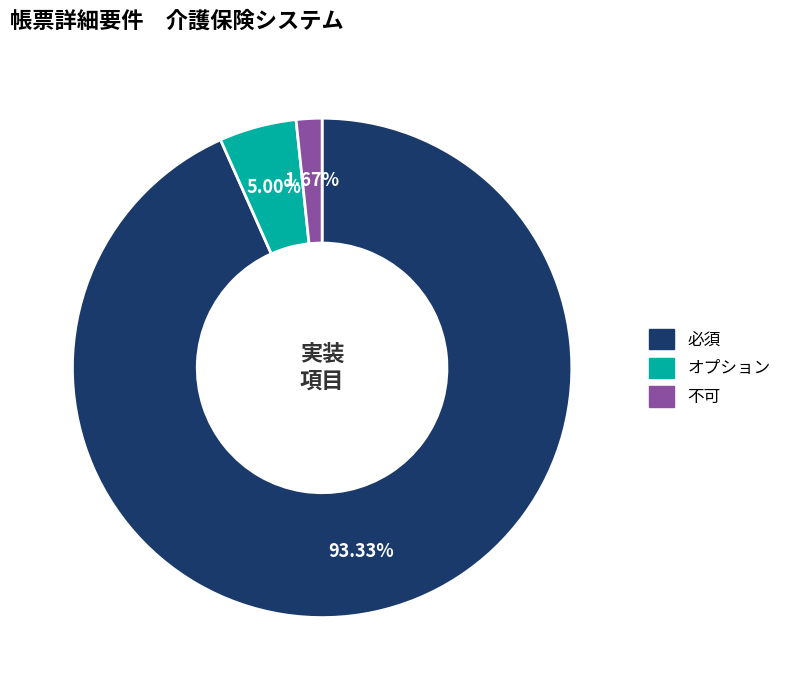

To the nearest percent, what is the average slice percentage?

33%